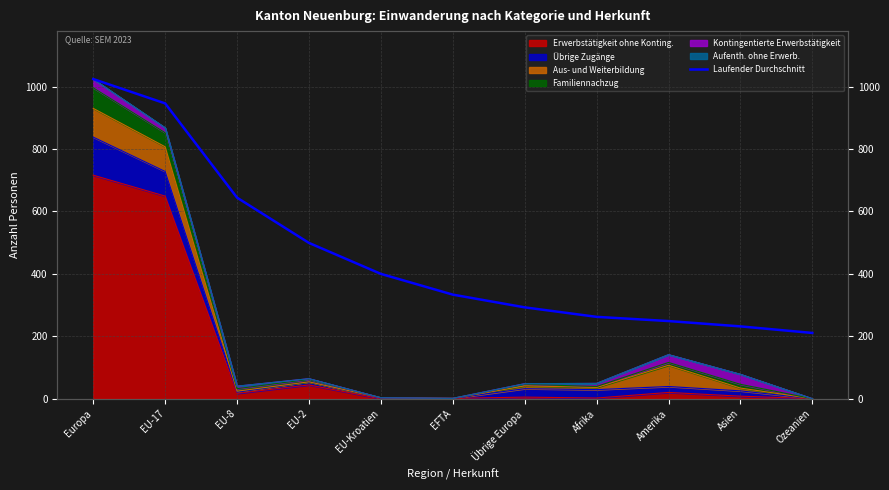

True or false: there are more than 2 points higher than both neighbors.

False